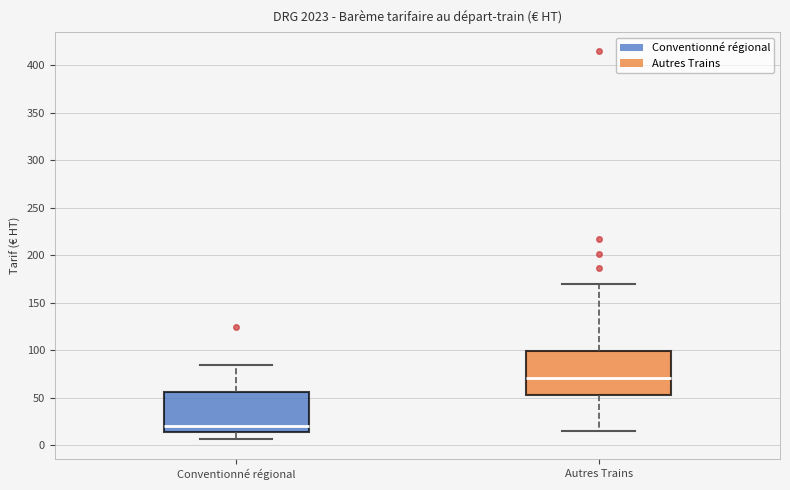

Which box has the highest median line?

Autres Trains